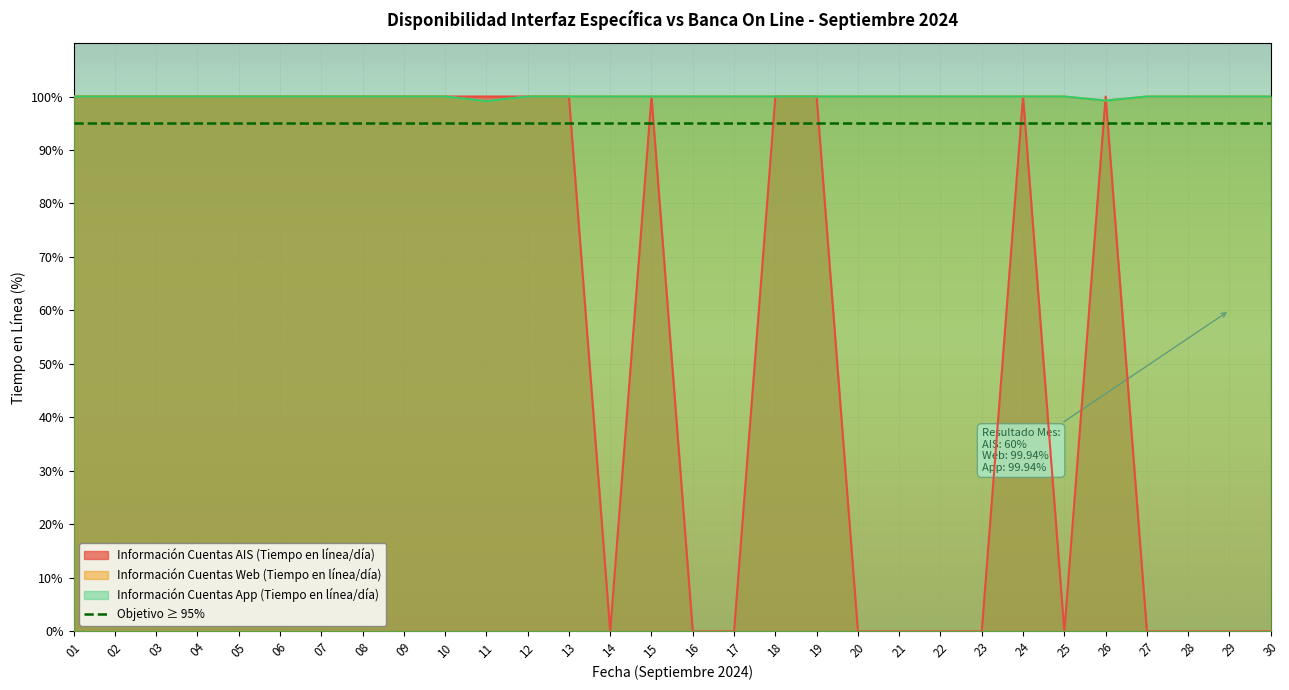

What is the value of the Información Cuentas App (Tiempo en línea/día) point at the 28th from the left?

100.0